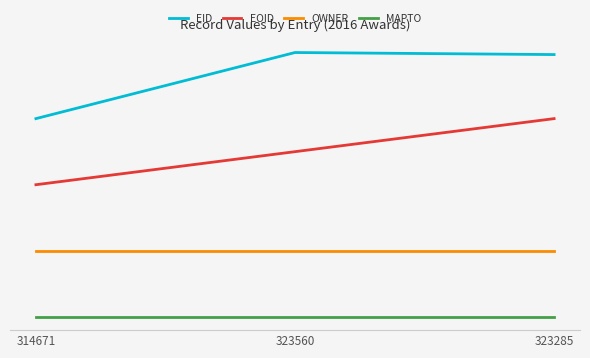

What are all the series names shown in the legend?

EID, EOID, OWNER, MAPTO